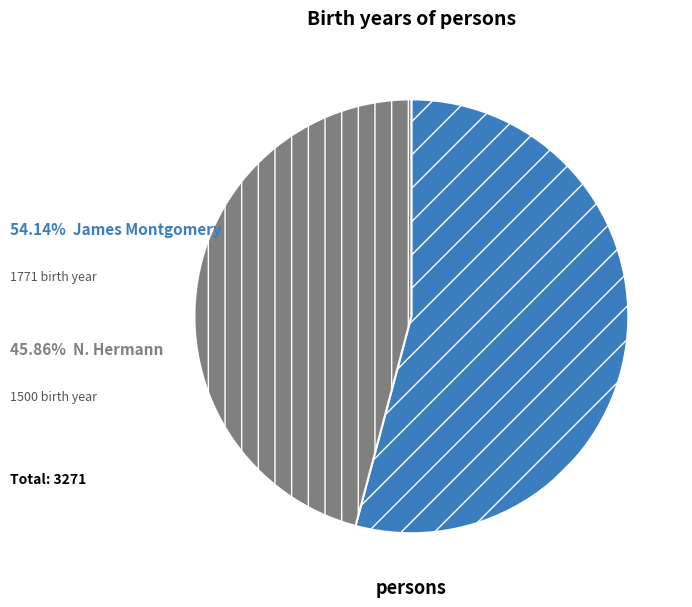

Is there any slice that represents more than half of the pie?

Yes